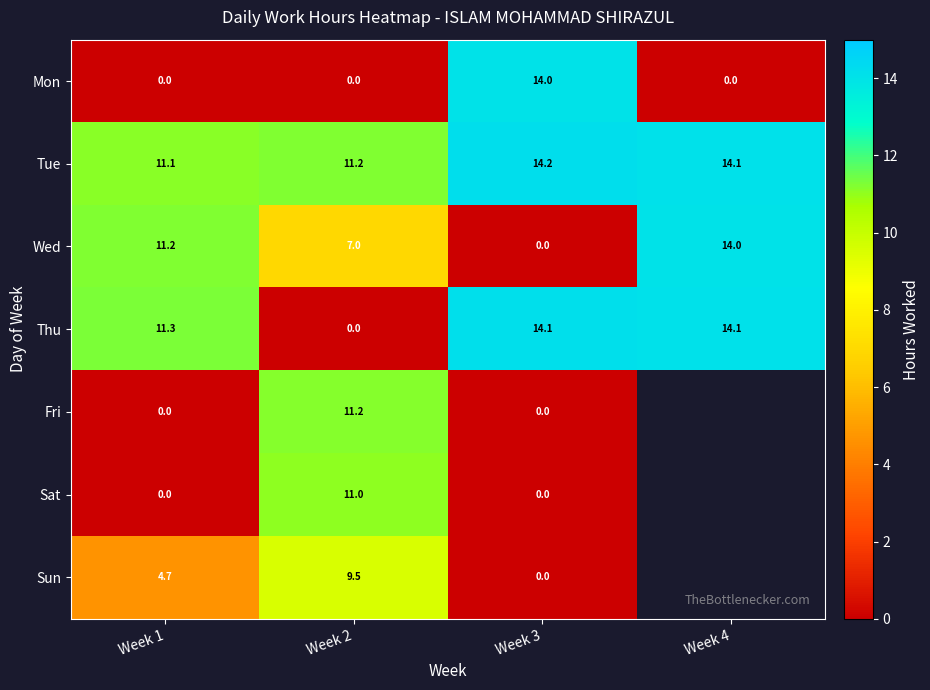

The Tue series shows 17.1 at Week 1. True or false?

False